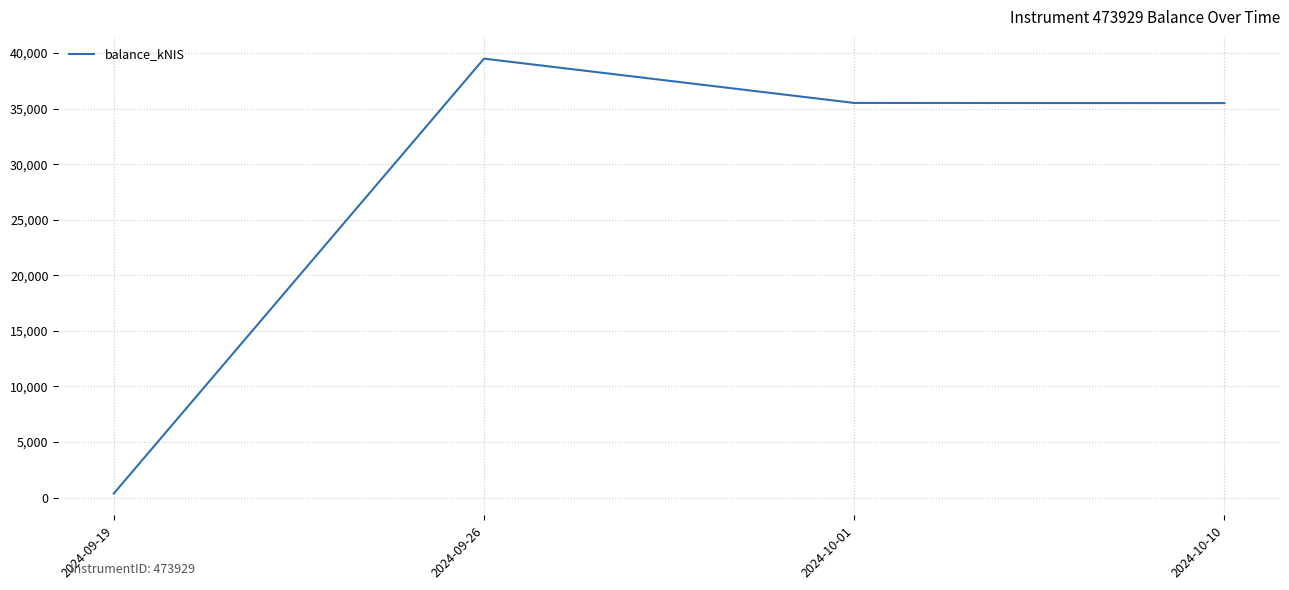

What is the sum of the values at 2024-09-26 and 2024-10-10?

74980.1